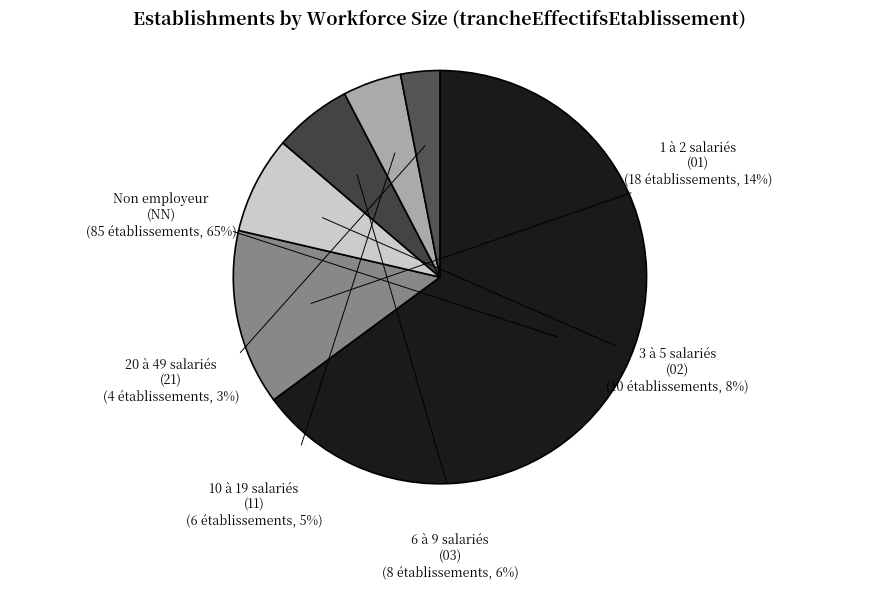

Which category has the biggest portion of the pie?

NN